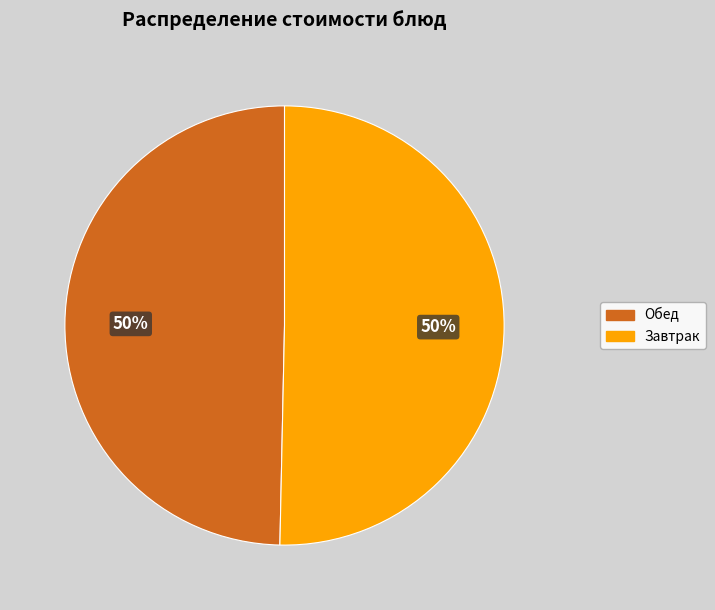

To the nearest percent, what is the average slice percentage?

50%